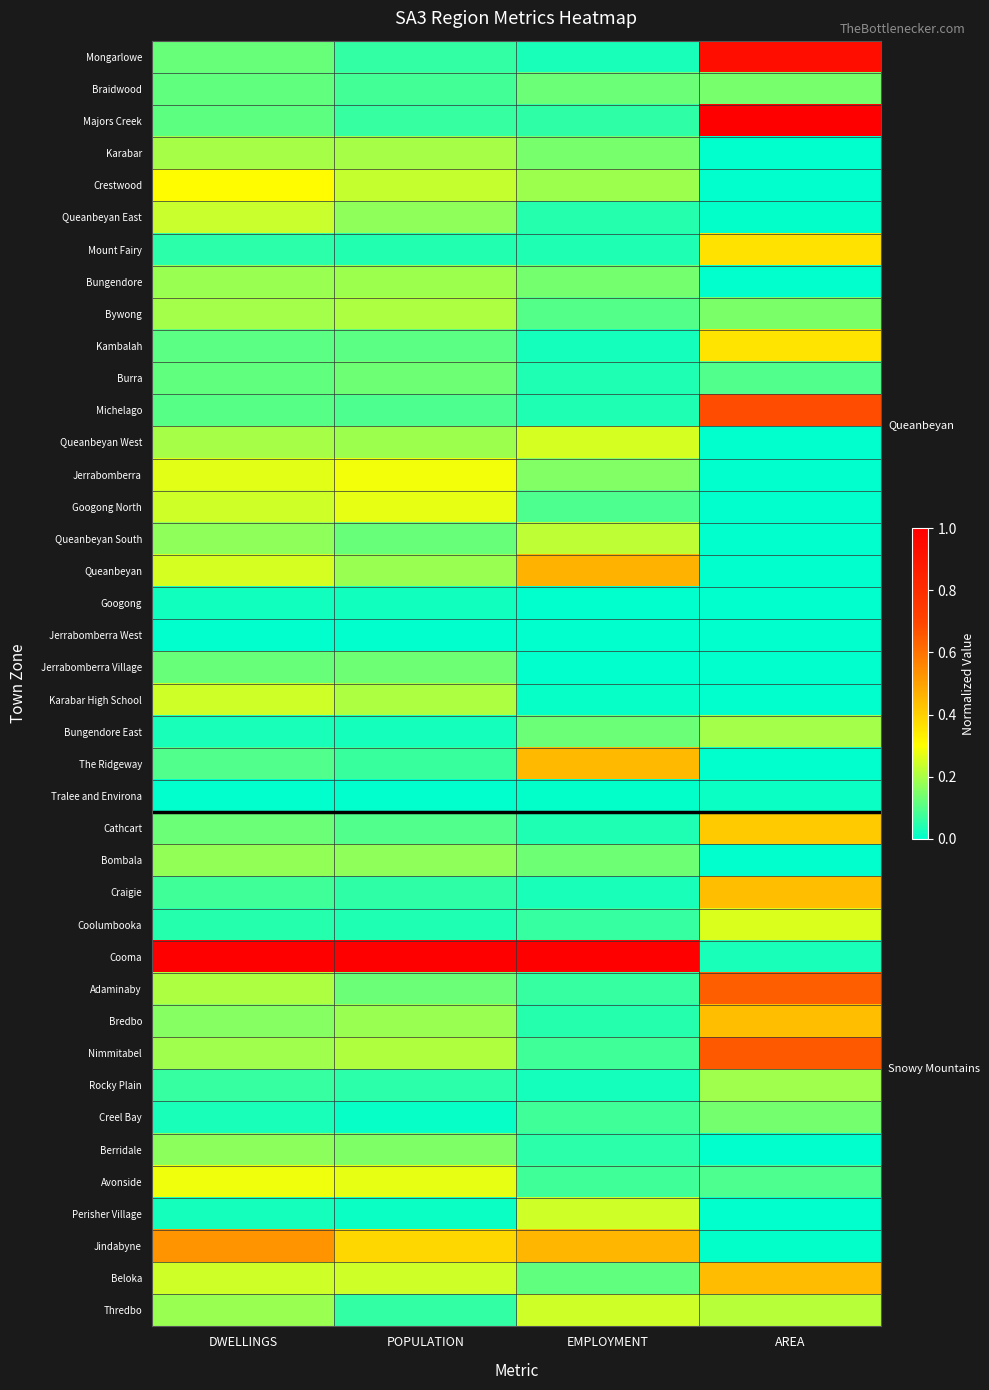

At POPULATION, list the series in order from largest to smallest.

Cooma, Jindabyne, Jerrabomberra, Avonside, Googong North, Beloka, Crestwood, Nimmitabel, Karabar High School, Bywong, Karabar, Bungendore, Queanbeyan West, Bredbo, Queanbeyan, Queanbeyan East, Bombala, Berridale, Burra, Jerrabomberra Village, Adaminaby, Queanbeyan South, Kambalah, Cathcart, Michelago, Braidwood, The Ridgeway, Majors Creek, Mongarlowe, Thredbo, Craigie, Rocky Plain, Mount Fairy, Coolumbooka, Bungendore East, Googong, Perisher Village, Creel Bay, Tralee and Environa, Jerrabomberra West